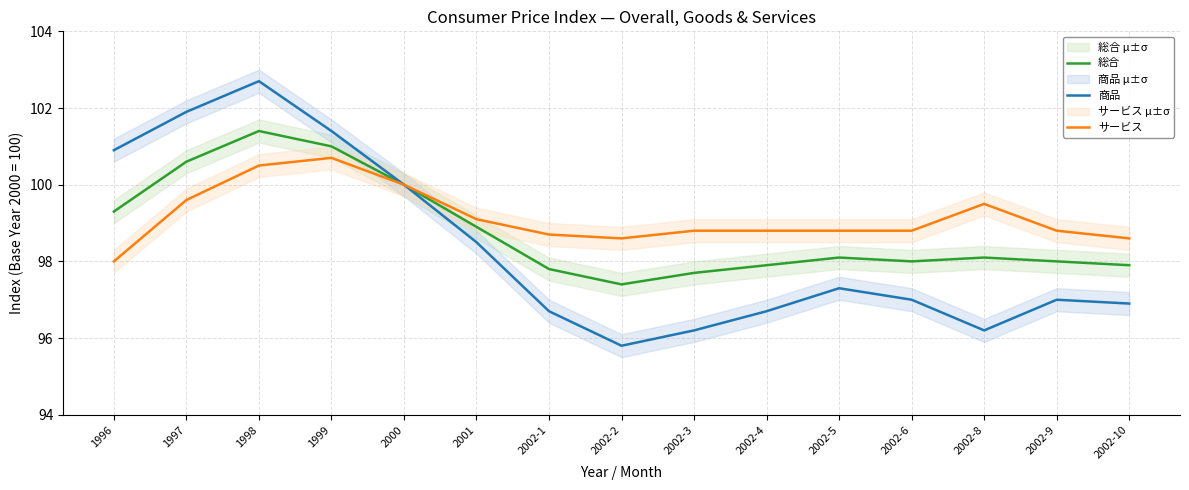

Where is the first local maximum for サービス?

1999